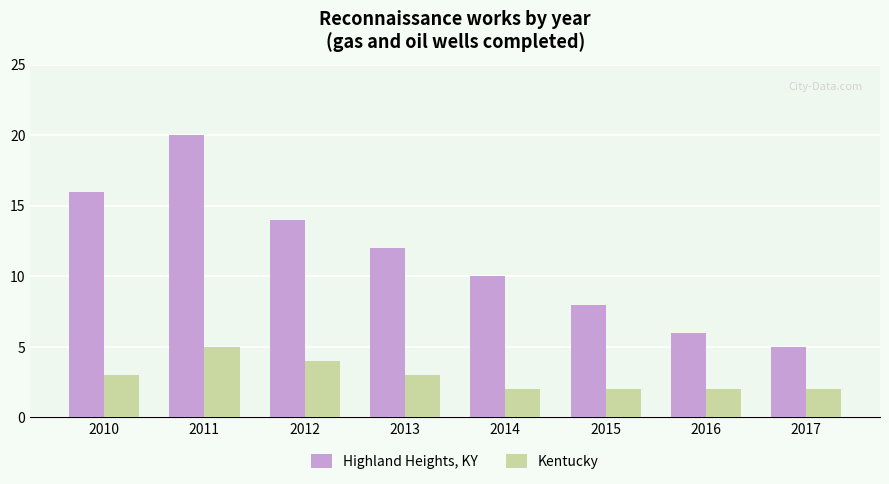

Reading left to right, what are all the values shown in this chart?

Highland Heights, KY: 2010=16	2011=20	2012=14	2013=12	2014=10	2015=8	2016=6	2017=5
Kentucky: 2010=3	2011=5	2012=4	2013=3	2014=2	2015=2	2016=2	2017=2